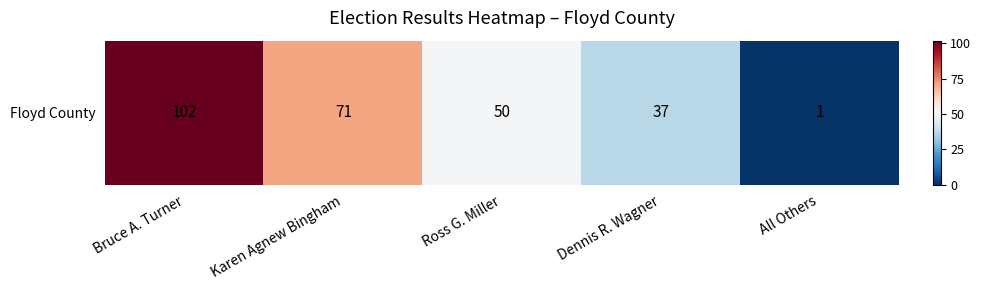

What is the minimum value shown in the chart?

1